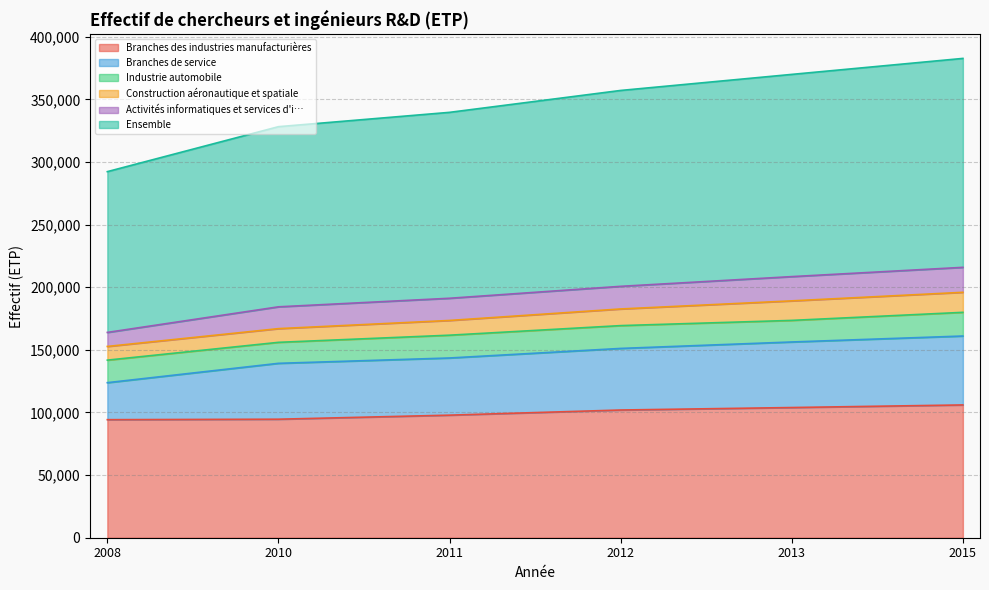

What is the value of the Branches des industries manufacturières point at the 1st from the left?

94247